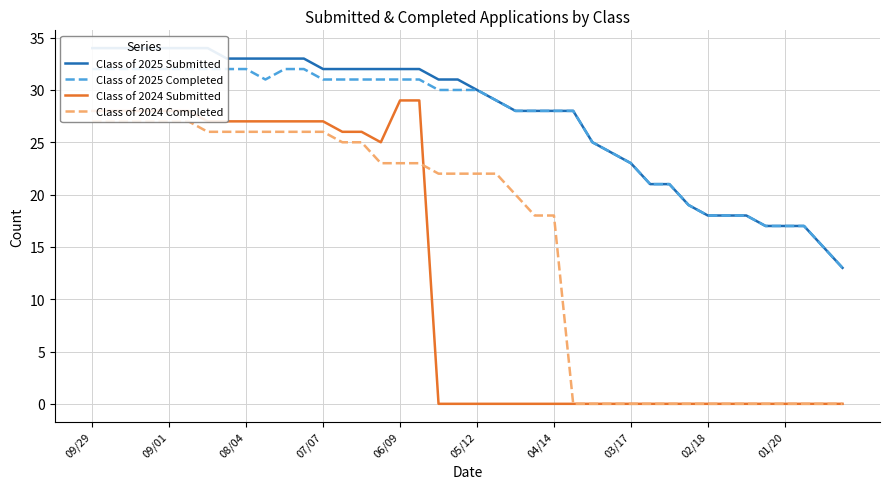

What is the highest value of the Class of 2024 Submitted series?

29